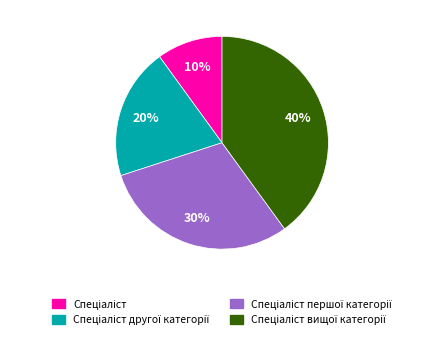

Is there any slice that represents more than half of the pie?

No